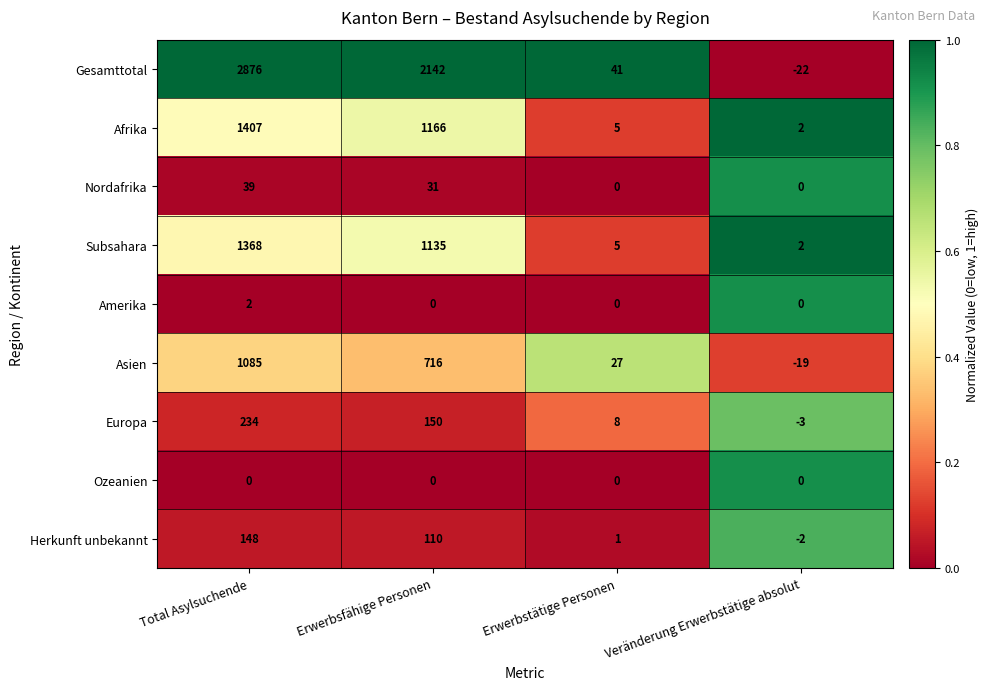

What is the sum of all Herkunft unbekannt values?

257